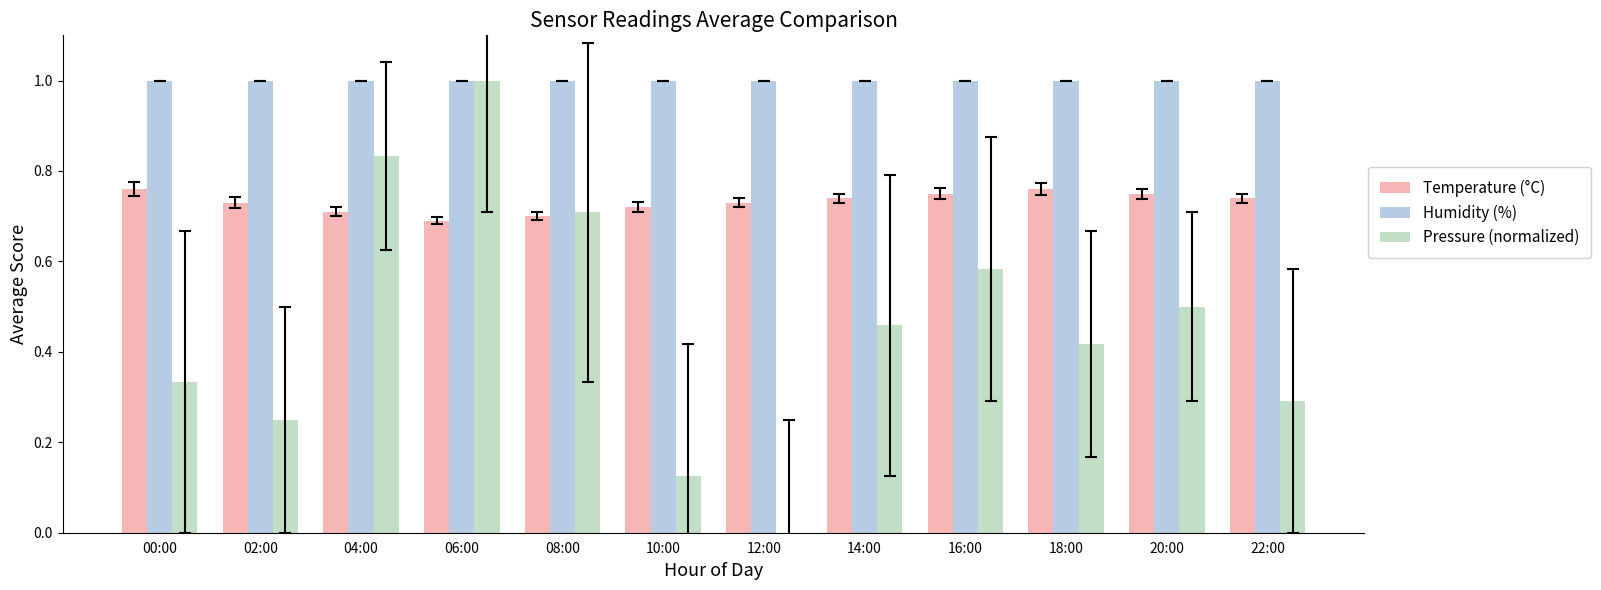

What is the sum of all Pressure (normalized) values?

5.5